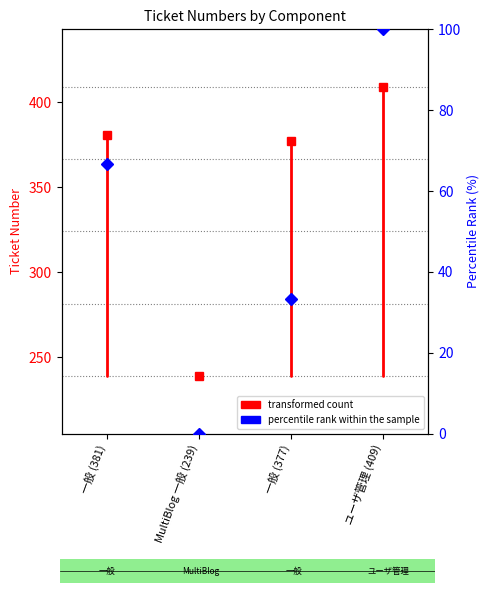

Is it true that the value at 一般 (381) is 136?

False